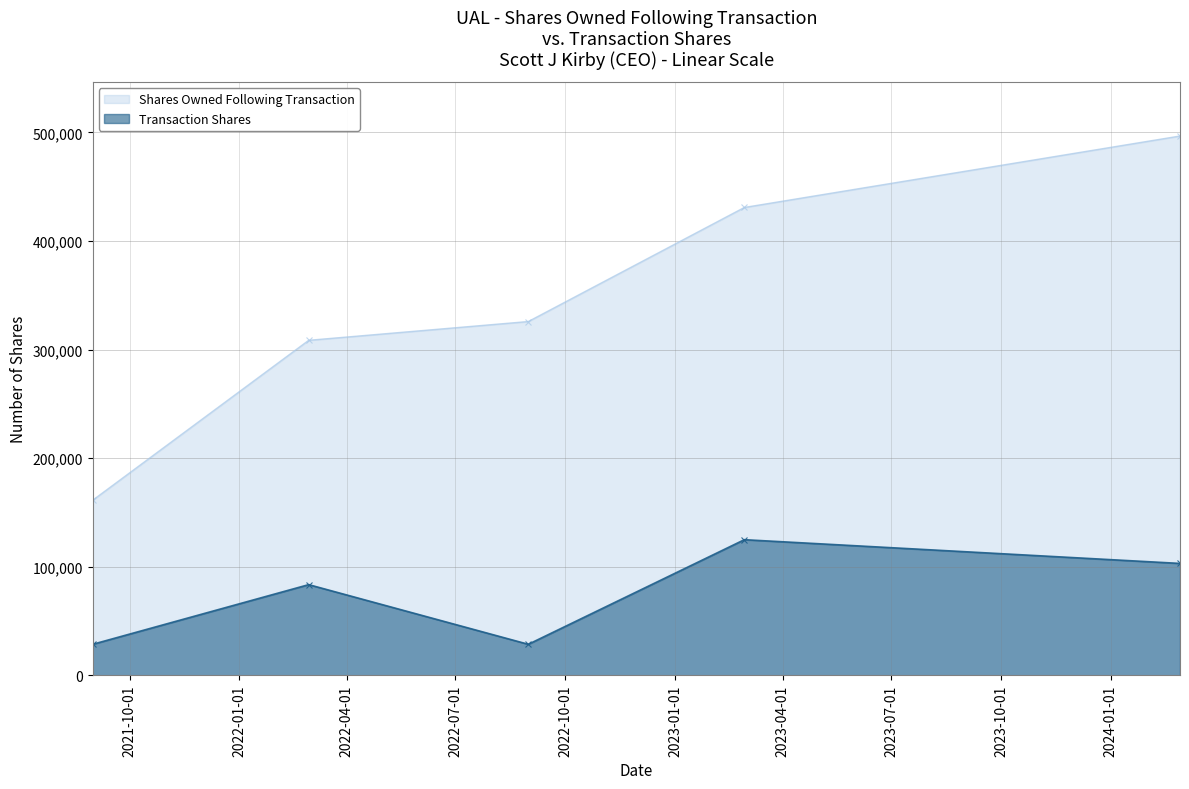

What is the label of the 1st point from the right?

2024-02-28